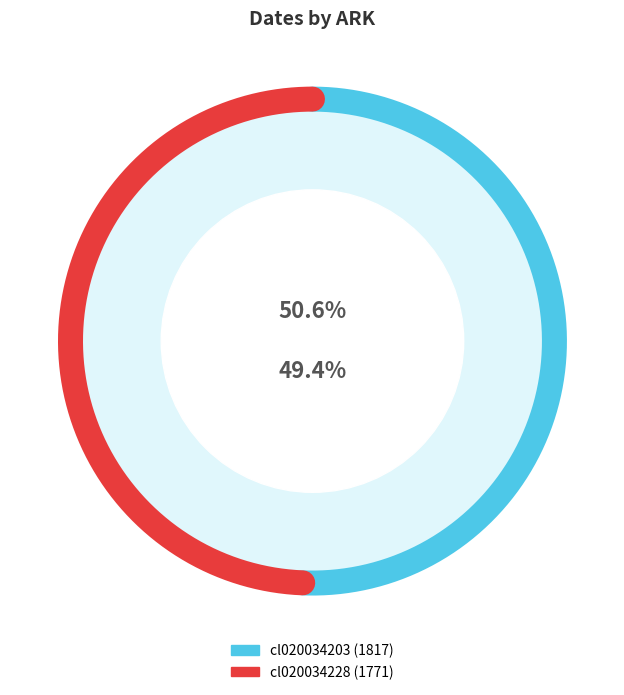

Which has a higher value, cl020034228 or cl020034203?

cl020034203